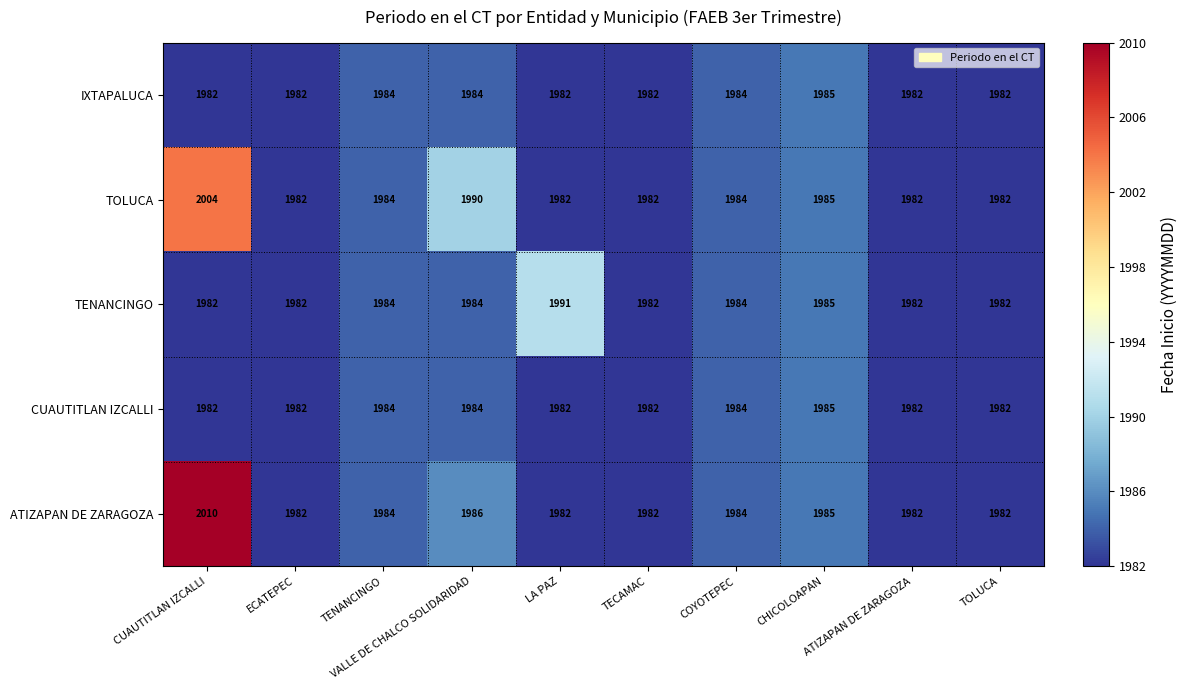

What is the maximum value shown in the chart?

2010